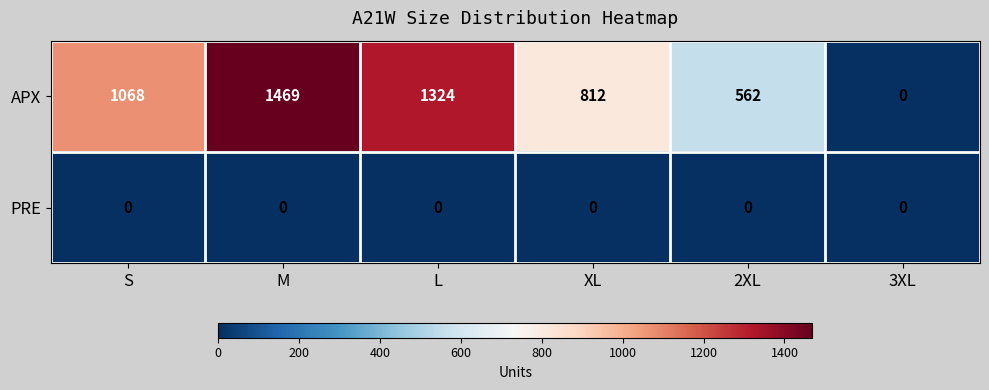

True or false: APX has a value of 749 at 2XL.

False